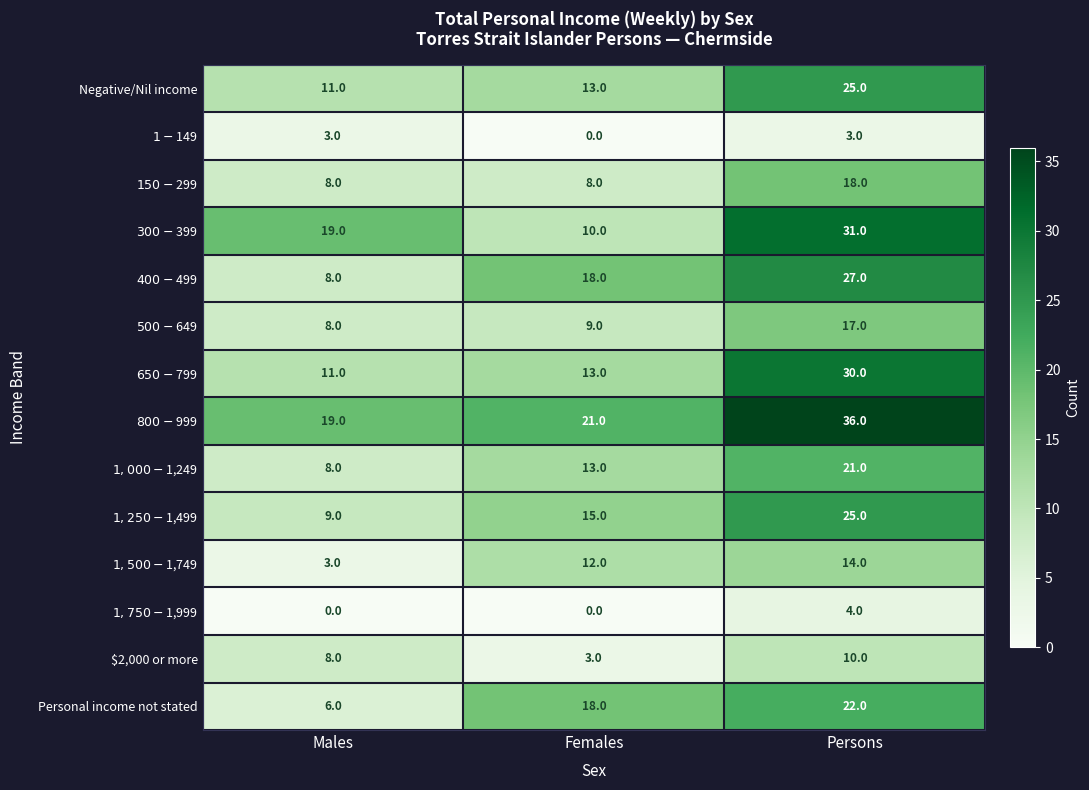

Which category has the highest value across all series?

Persons